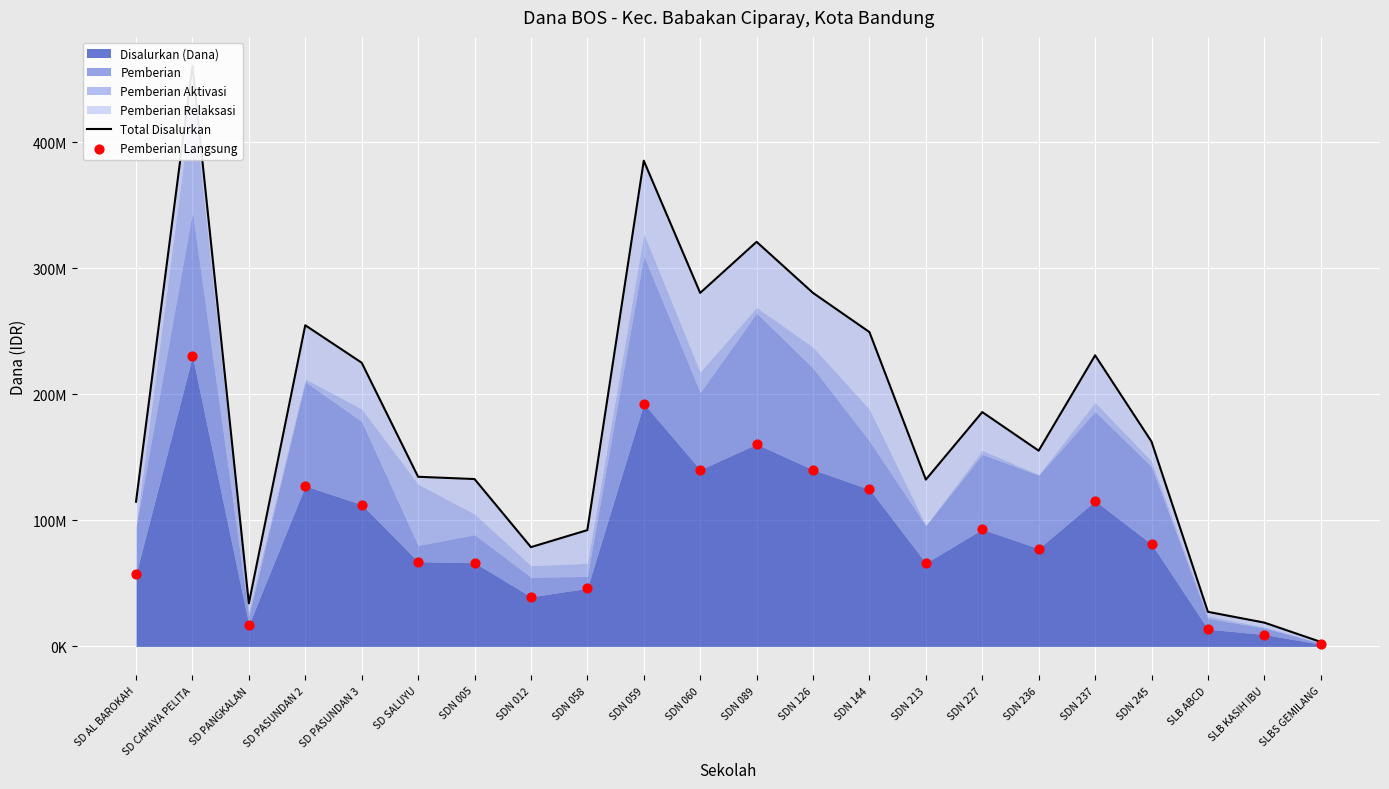

Is the value of Pemberian Langsung at SDN 012 greater than the value of Total Disalurkan at SLB KASIH IBU?

Yes